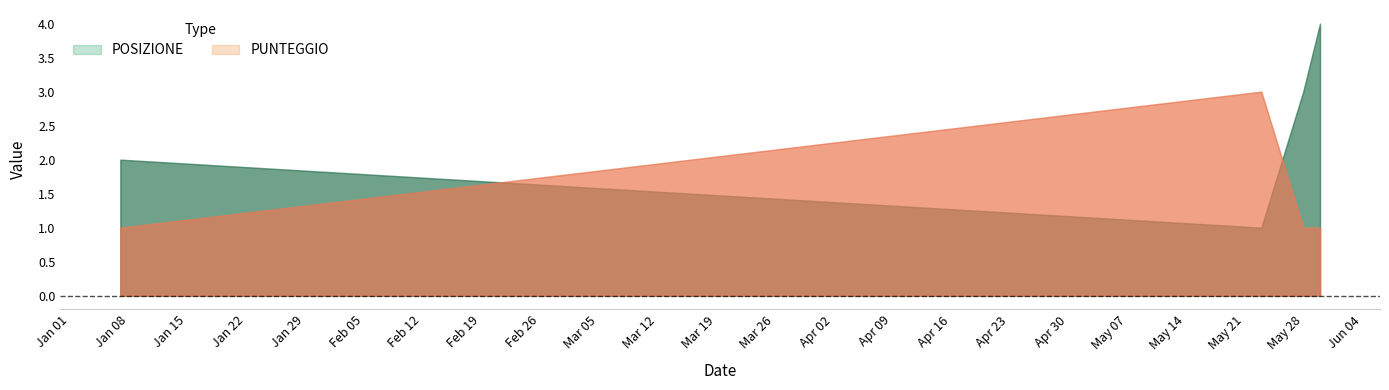

How many PUNTEGGIO values are between 1 and 3?

4